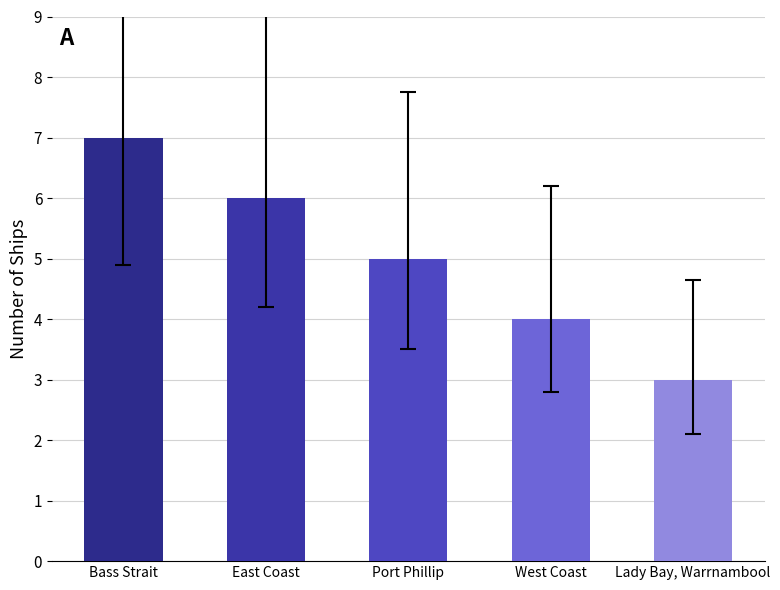

Reading left to right, what are all the values shown in this chart?

7	6	5	4	3